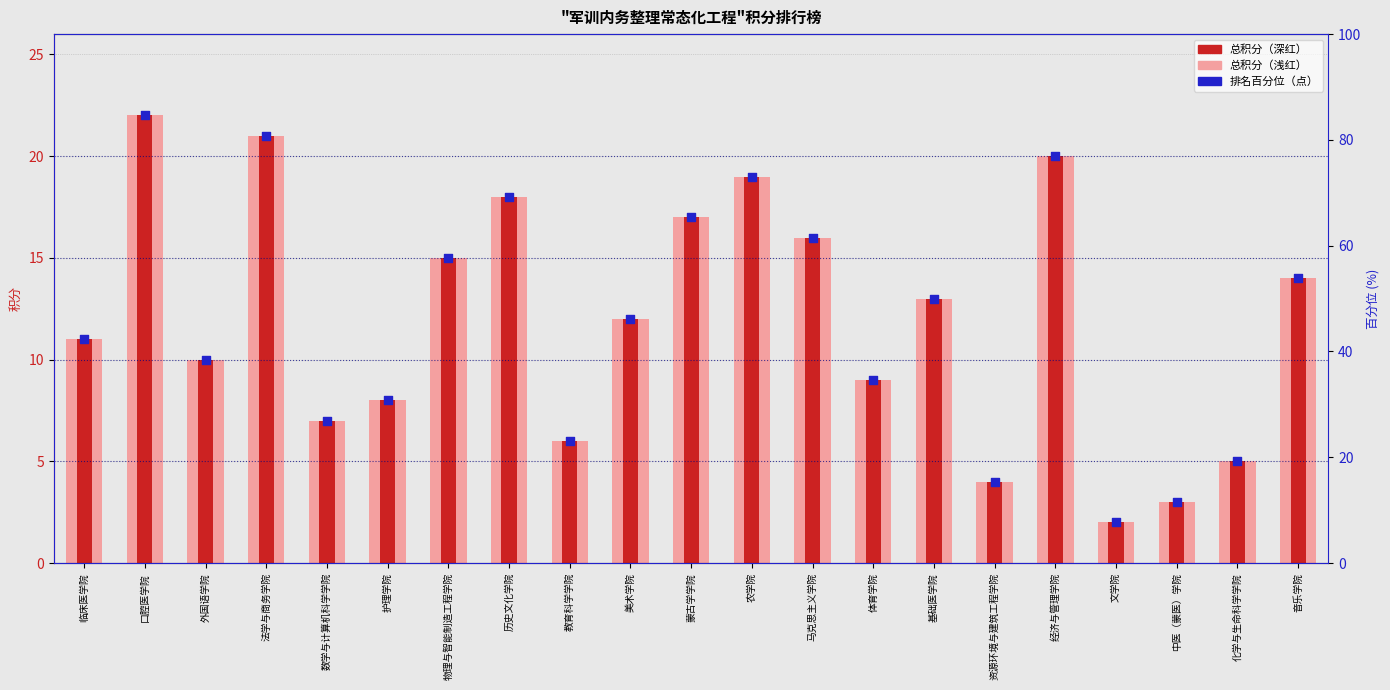

Which series contains the highest Y value?

总积分